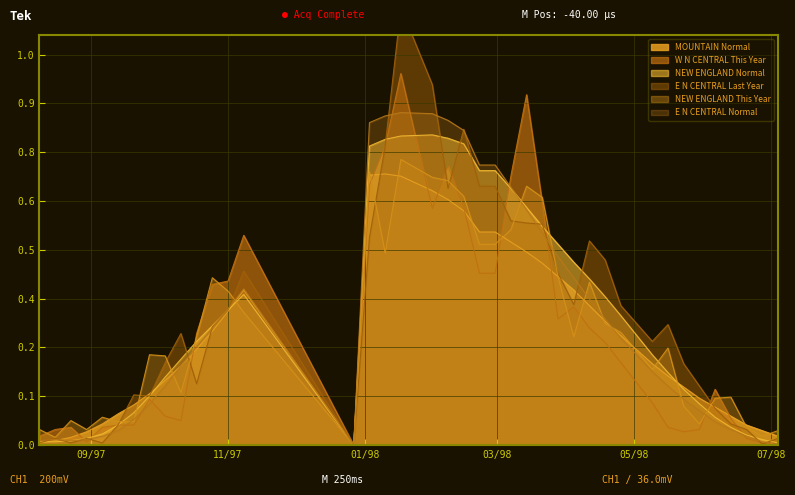

What is the label of the 28th point from the right?

11/97